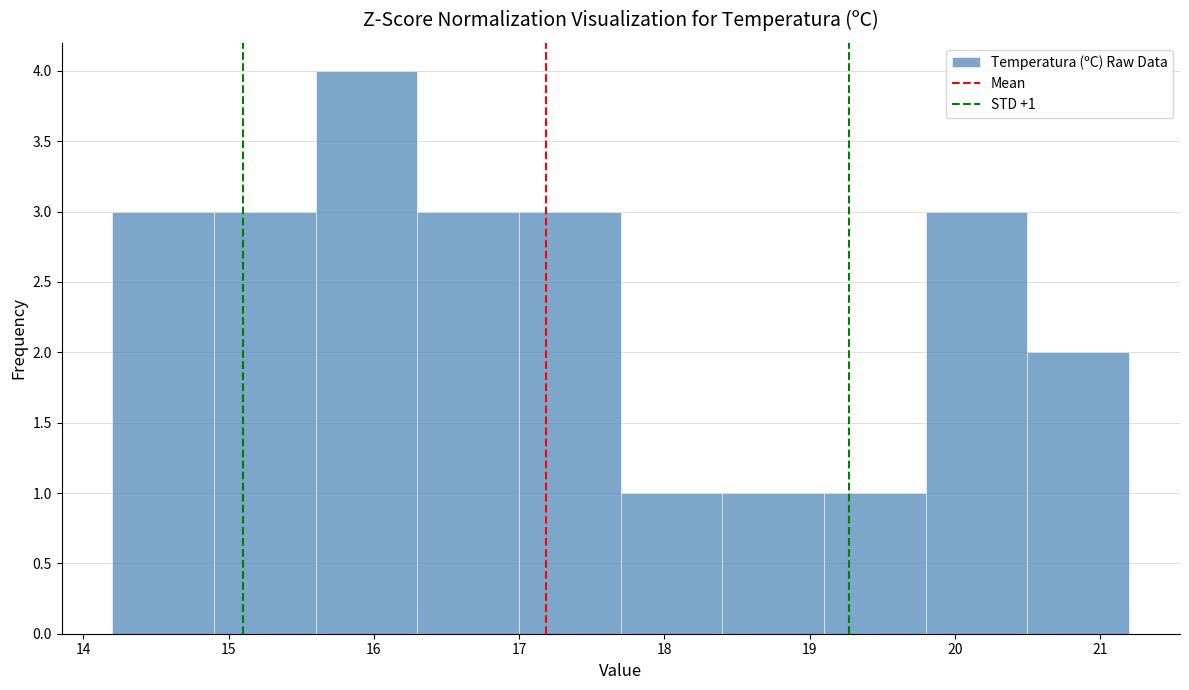

Which range on the x-axis has the tallest bar?

15.6 to 16.3